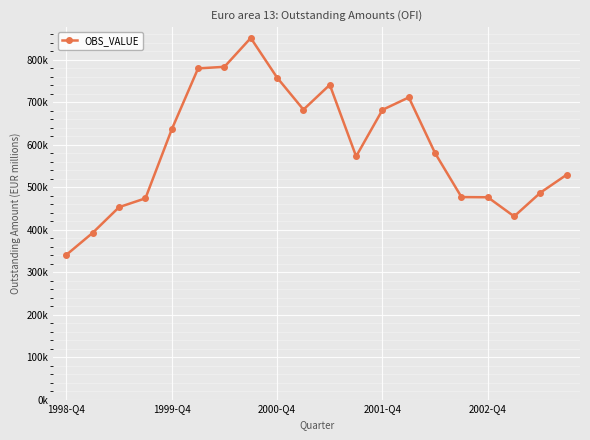

Does the chart have visible grid lines?

Yes